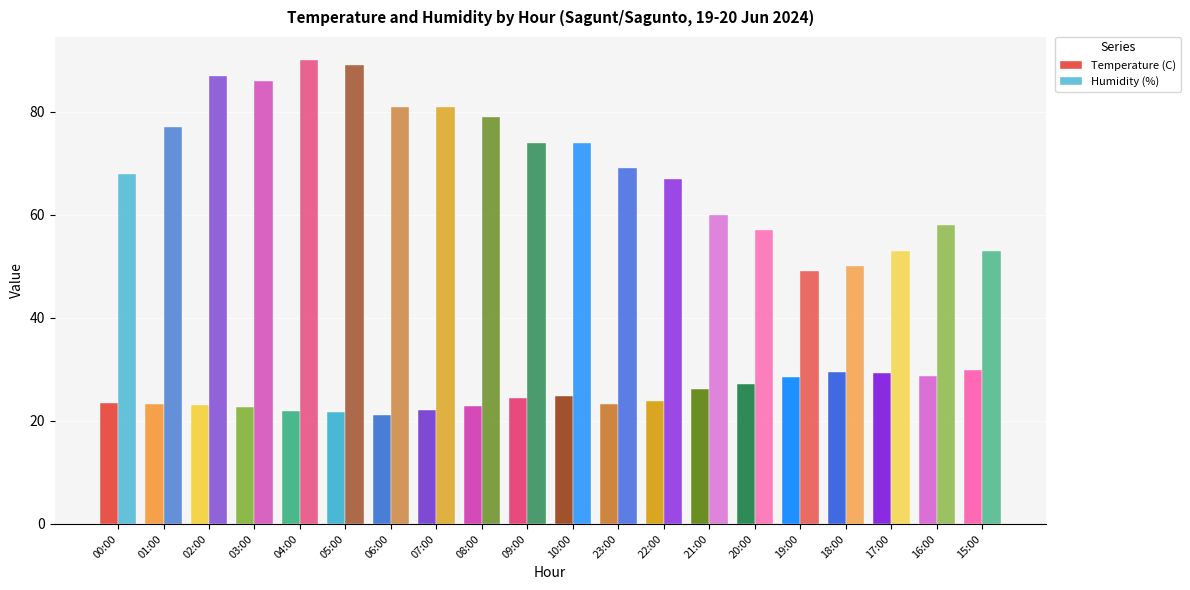

Count the number of data series in this chart.

2